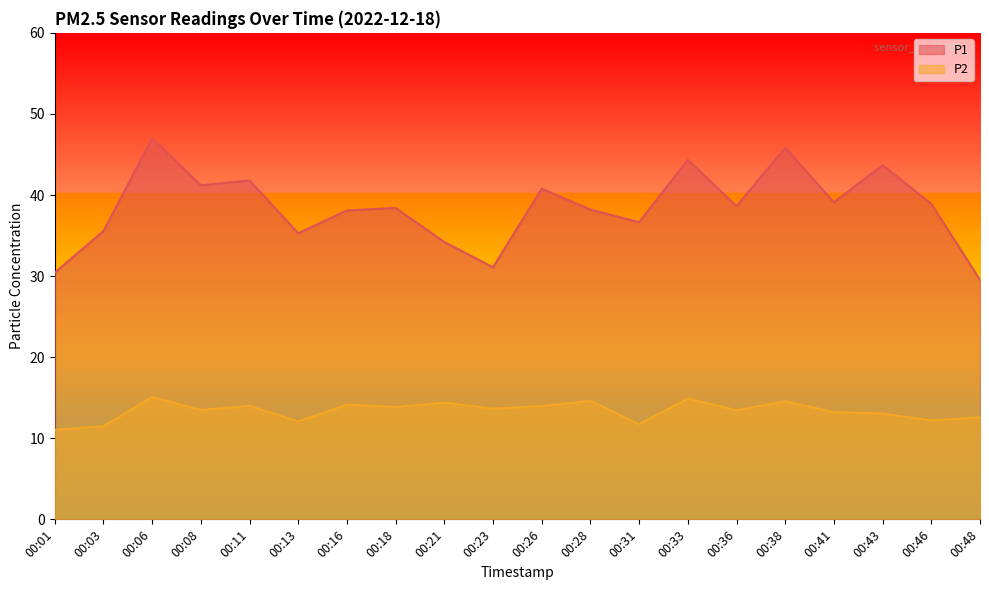

How many lines are shown in the chart?

2